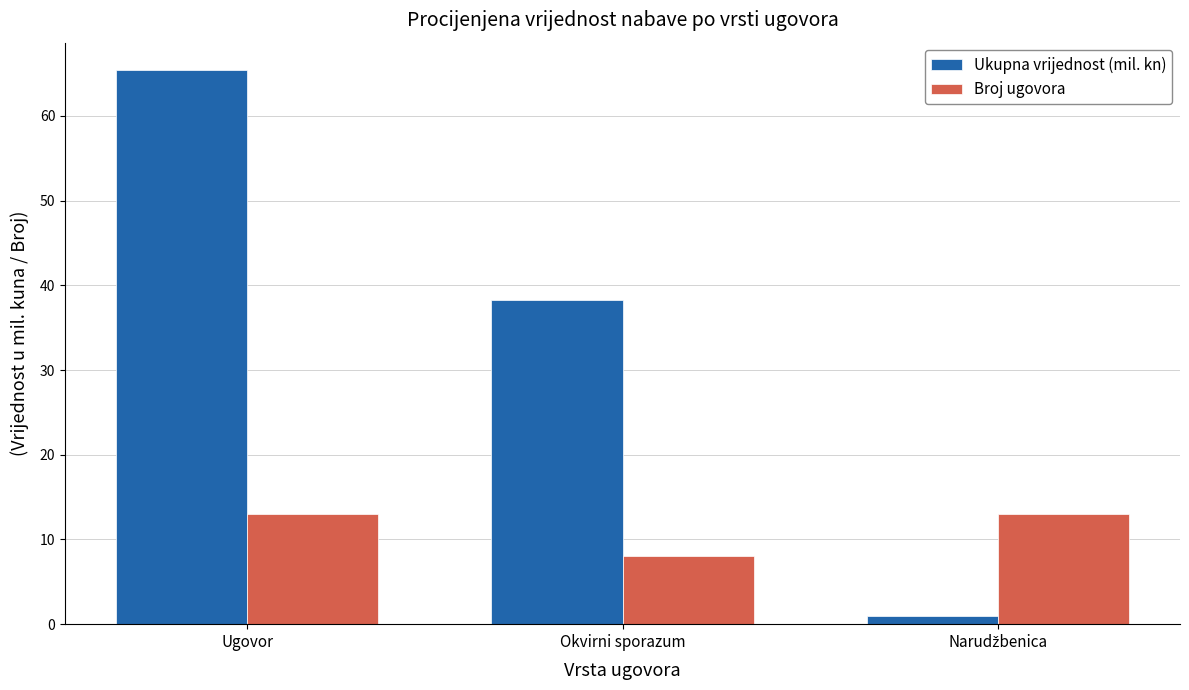

Is it true that Broj ugovora equals 13.0 at Ugovor?

True